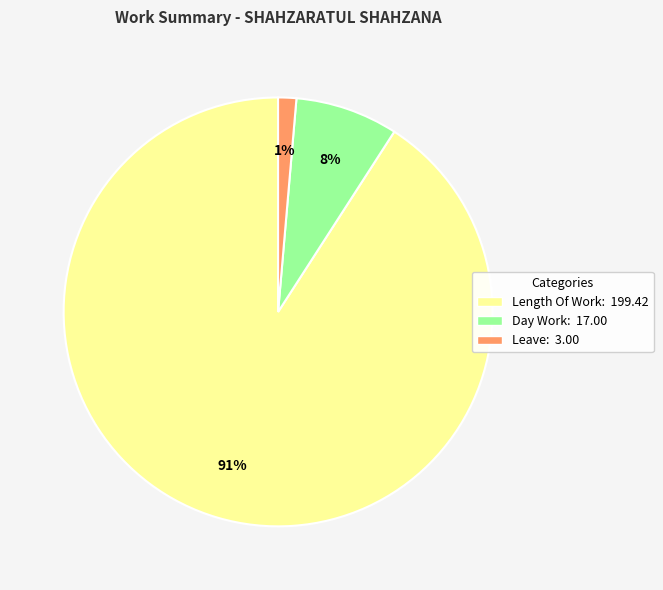

Rank the categories by value from lowest to highest.

Leave: 3.00, Day Work: 17.00, Length Of Work: 199.42